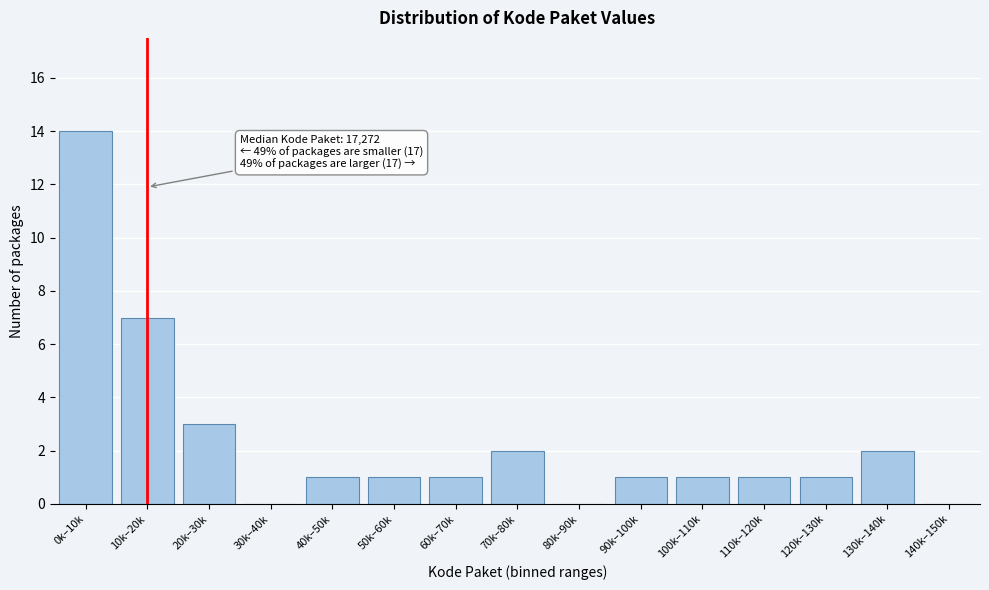

Reading right to left, list all the values displayed in this chart.

140k–150k=0	130k–140k=2	120k–130k=1	110k–120k=1	100k–110k=1	90k–100k=1	80k–90k=0	70k–80k=2	60k–70k=1	50k–60k=1	40k–50k=1	30k–40k=0	20k–30k=3	10k–20k=7	0k–10k=14